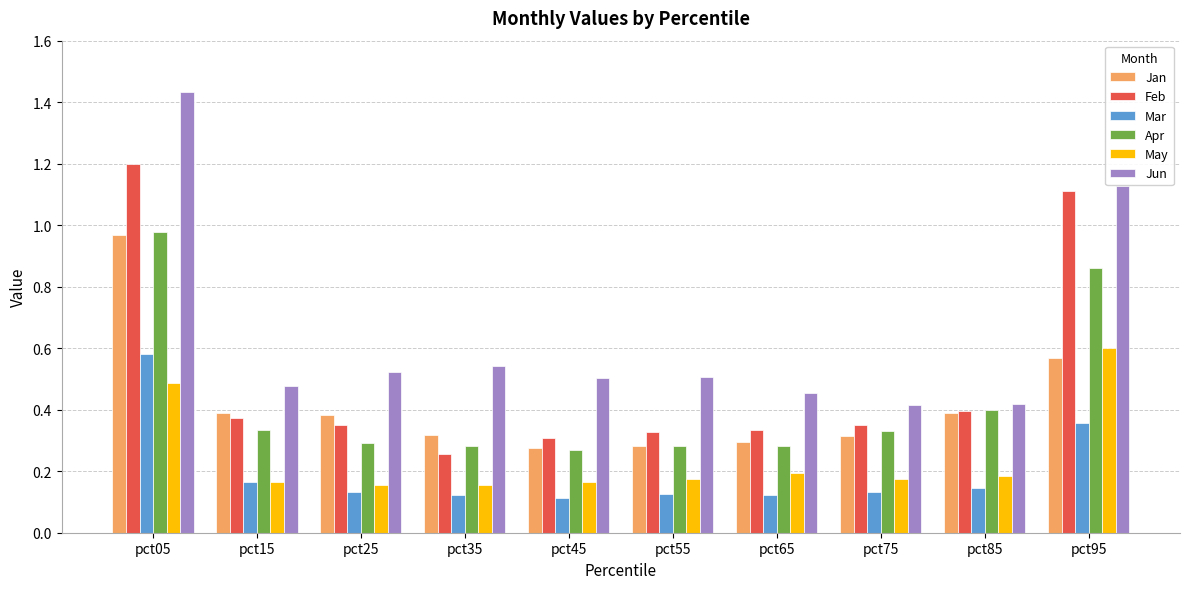

Which label corresponds to the largest value in the chart?

pct05